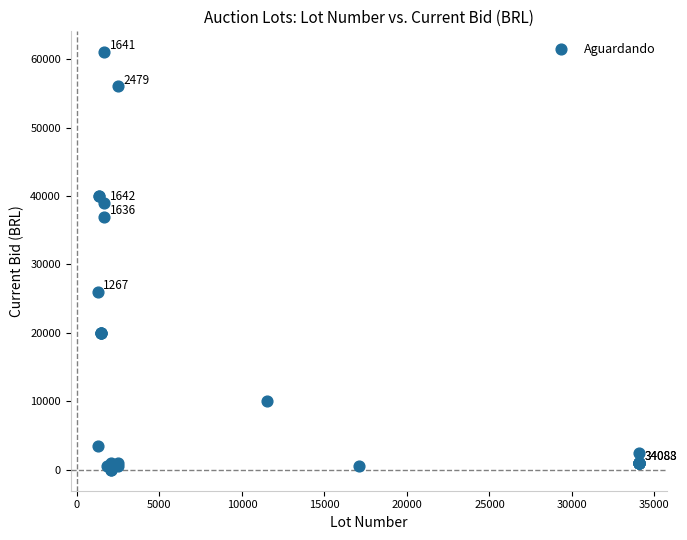

What Y value in the scatter plot is closest to 30501?

26000